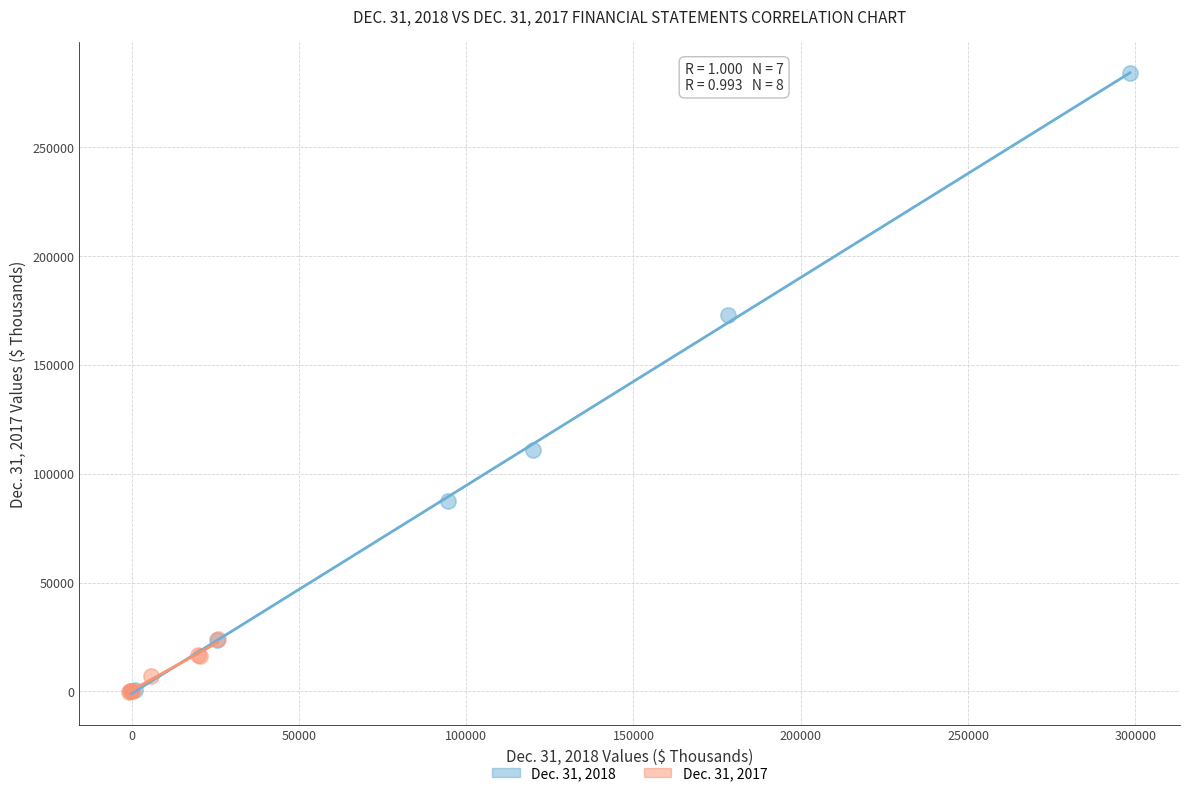

Which series reaches the maximum Y coordinate?

Dec. 31, 2018